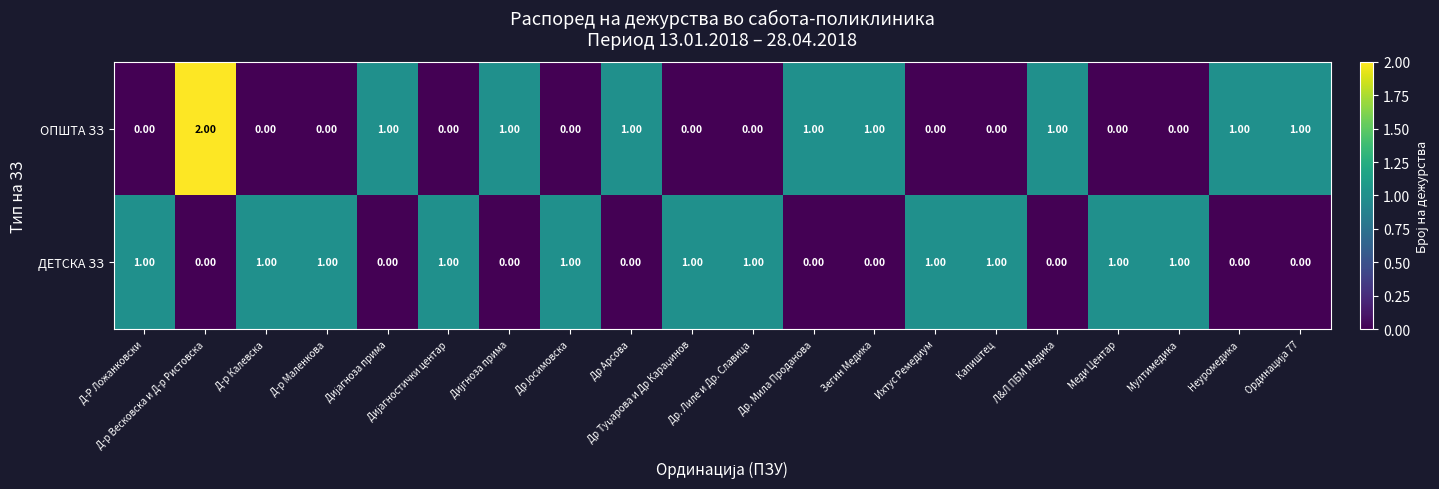

What is the sum of all ОПШТА ЗЗ values?

10